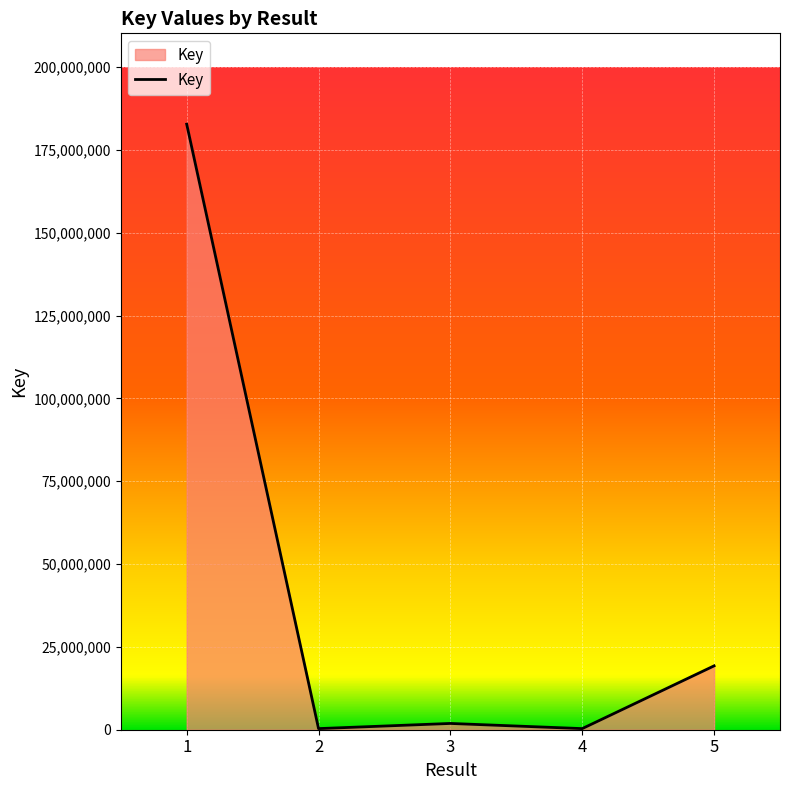

What is the change in value from 4 to 5?

+18939588